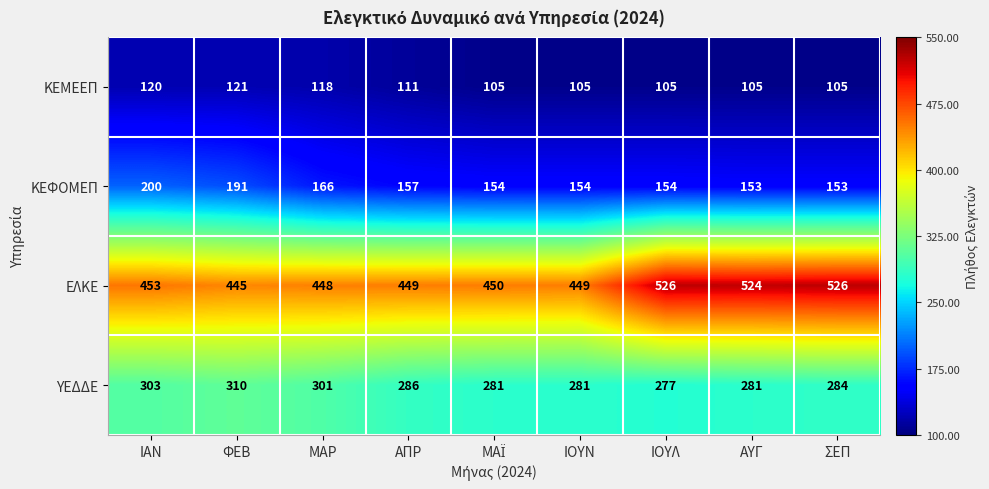

What is the difference between the ΥΕΔΔΕ values at ΙΟΥΛ and ΑΠΡ?

9